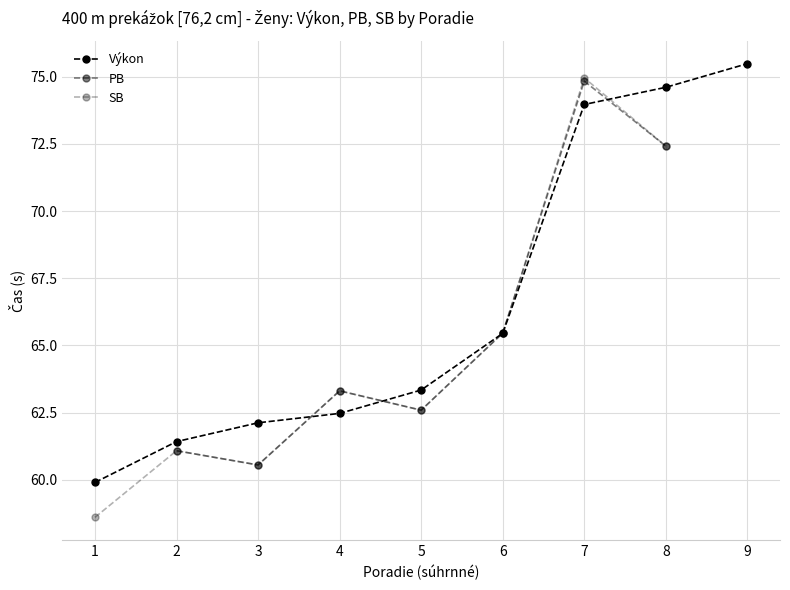

Which category has the lowest value across all series?

1